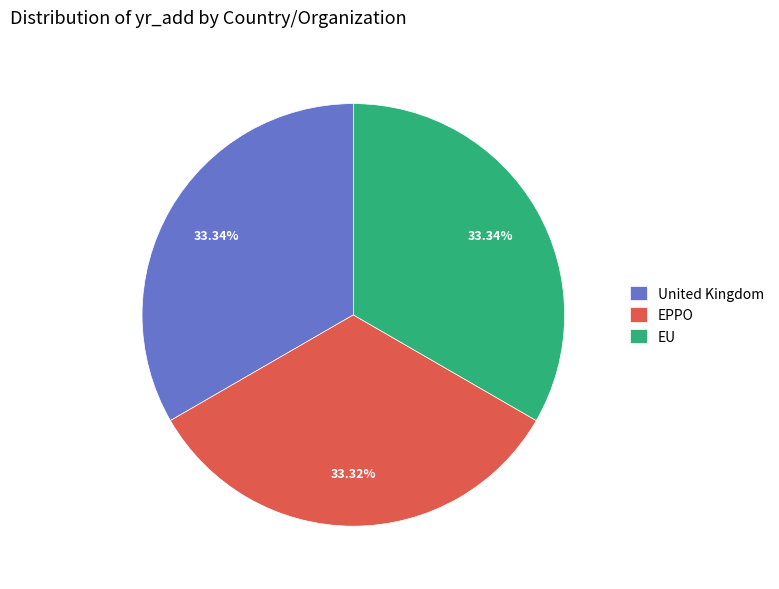

Does United Kingdom represent more than half of the total?

No